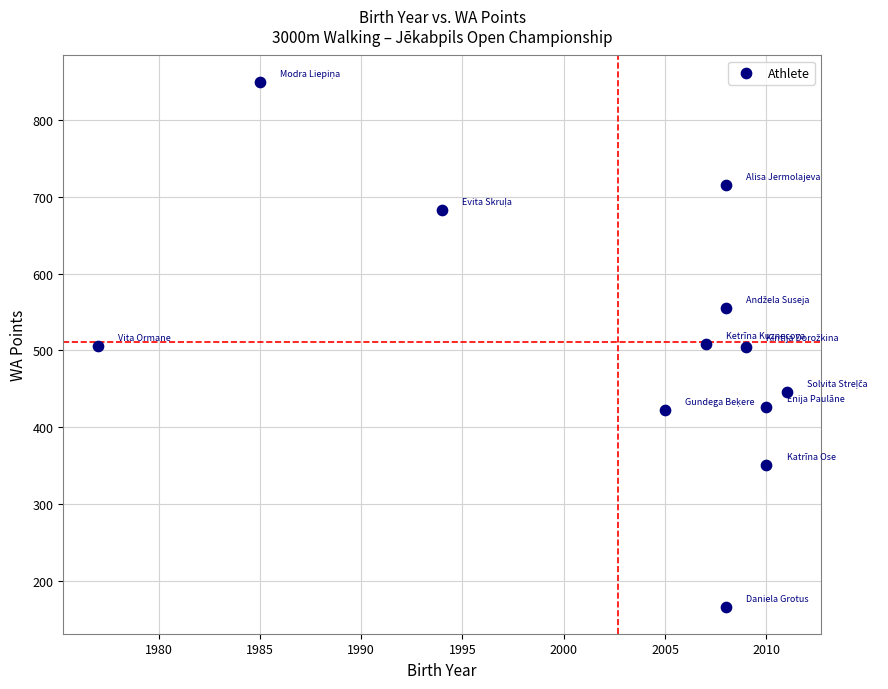

What is the average X value?

2003